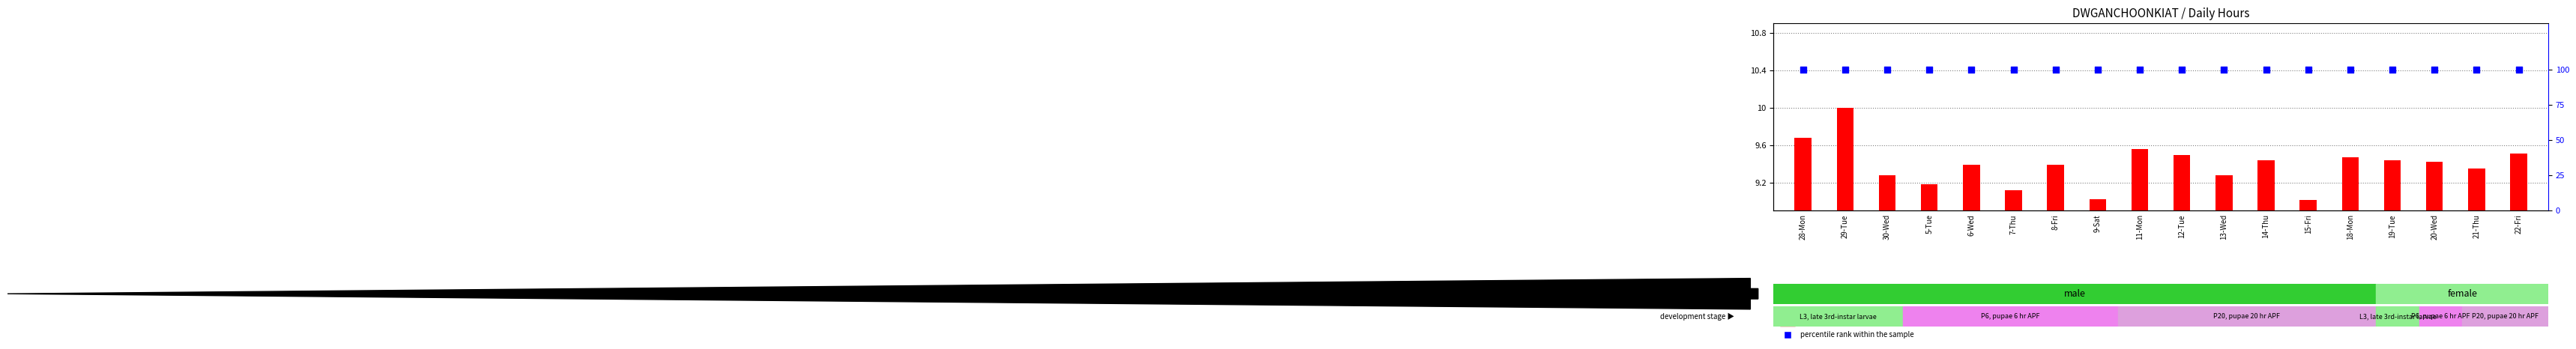

What are all the series names shown in the legend?

transformed count, percentile rank within the sample